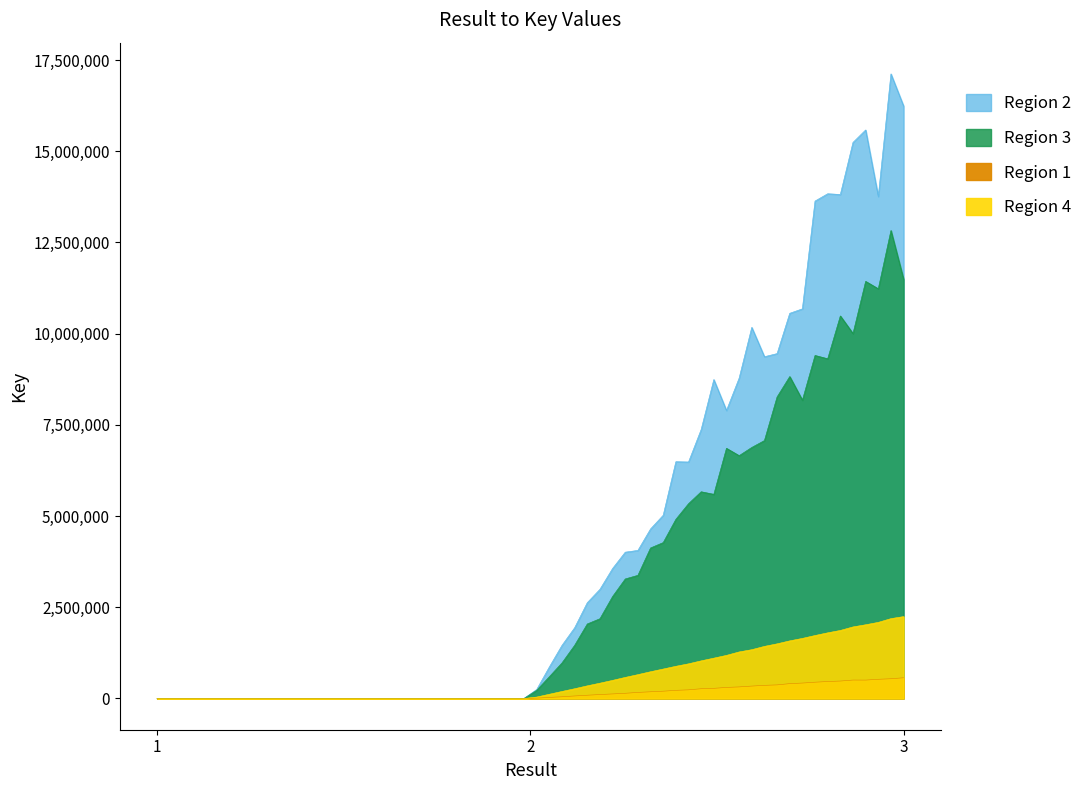

Is it true that the value at 2 is 4459?

False